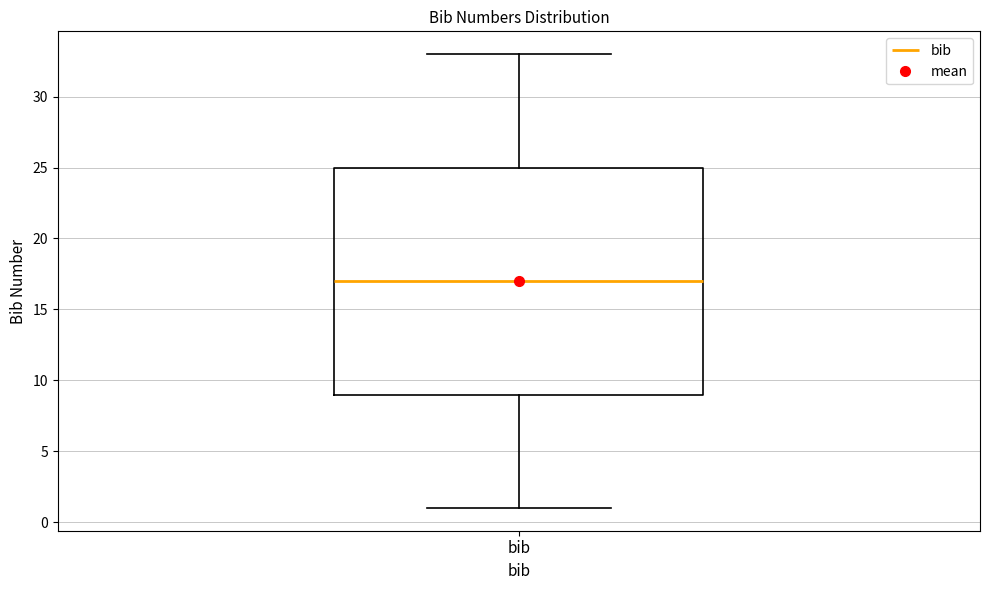

Read this box plot against the y-axis: the position of the median line, the range covered by the box, and the ends of both whiskers. The values are not printed on the chart, so give them approximately, as read against the axis.

median 17, box 9 to 25, whiskers 1 to 33